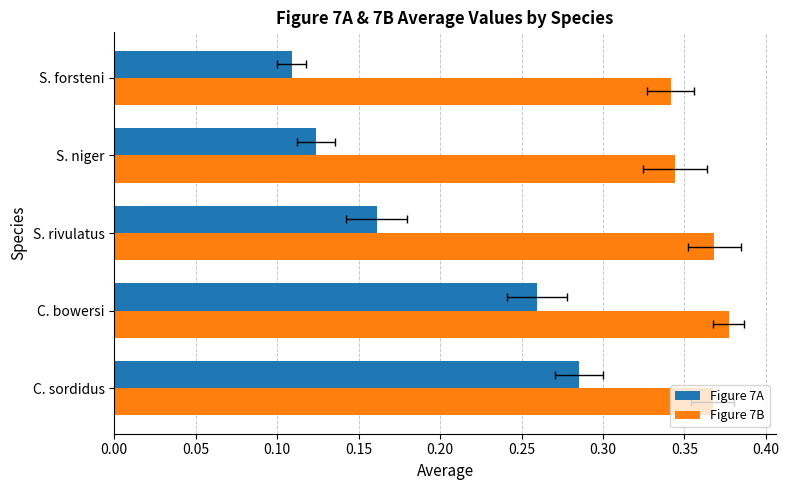

Is it true that Figure 7B equals 0.2 at C. sordidus?

False